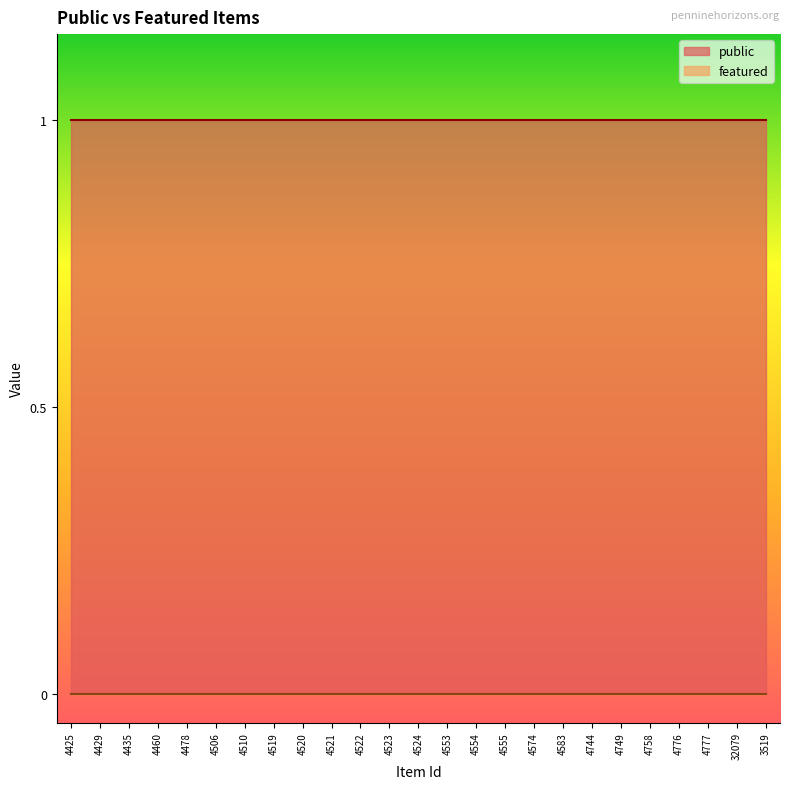

Reading left to right, what are all the values shown in this chart?

public: 4425=1	4429=1	4435=1	4460=1	4478=1	4506=1	4510=1	4519=1	4520=1	4521=1	4522=1	4523=1	4524=1	4553=1	4554=1	4555=1	4574=1	4583=1	4744=1	4749=1	4758=1	4776=1	4777=1	32079=1	3519=1
featured: 4425=0	4429=0	4435=0	4460=0	4478=0	4506=0	4510=0	4519=0	4520=0	4521=0	4522=0	4523=0	4524=0	4553=0	4554=0	4555=0	4574=0	4583=0	4744=0	4749=0	4758=0	4776=0	4777=0	32079=0	3519=0